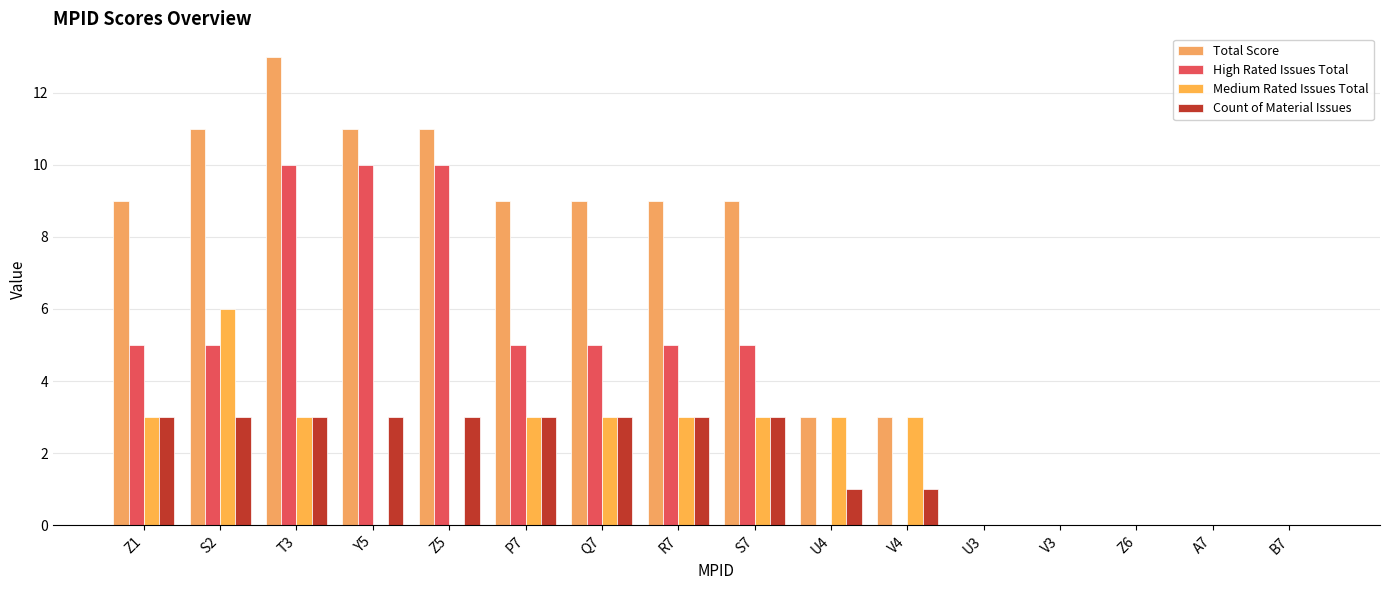

Which series has the largest total across all categories?

Total Score